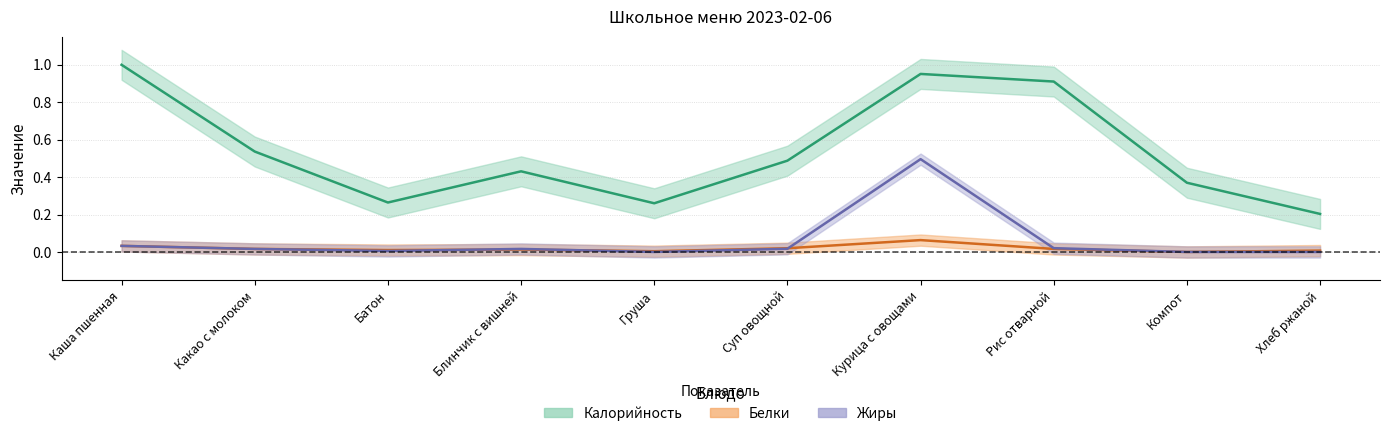

Does the chart display data point markers on the line(s)?

No